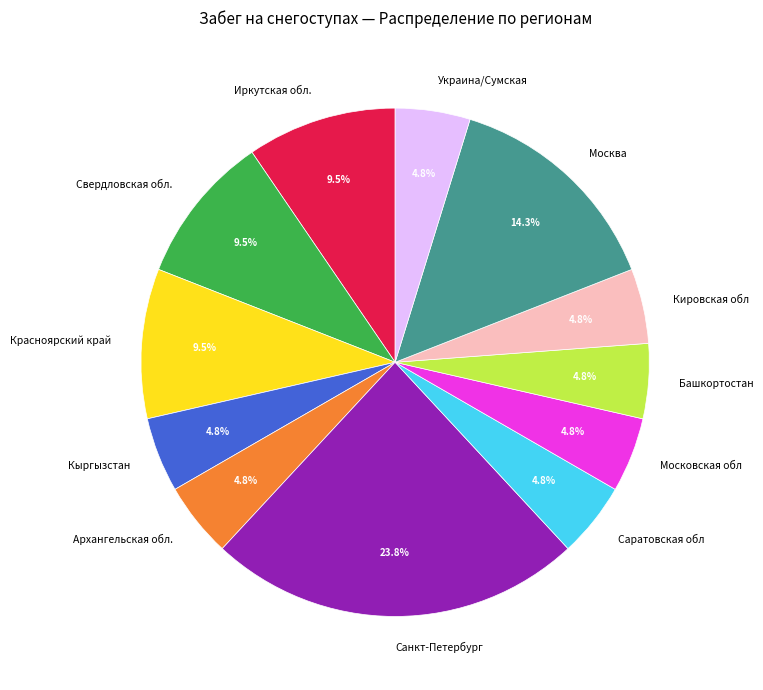

How many segments does this pie chart have?

12